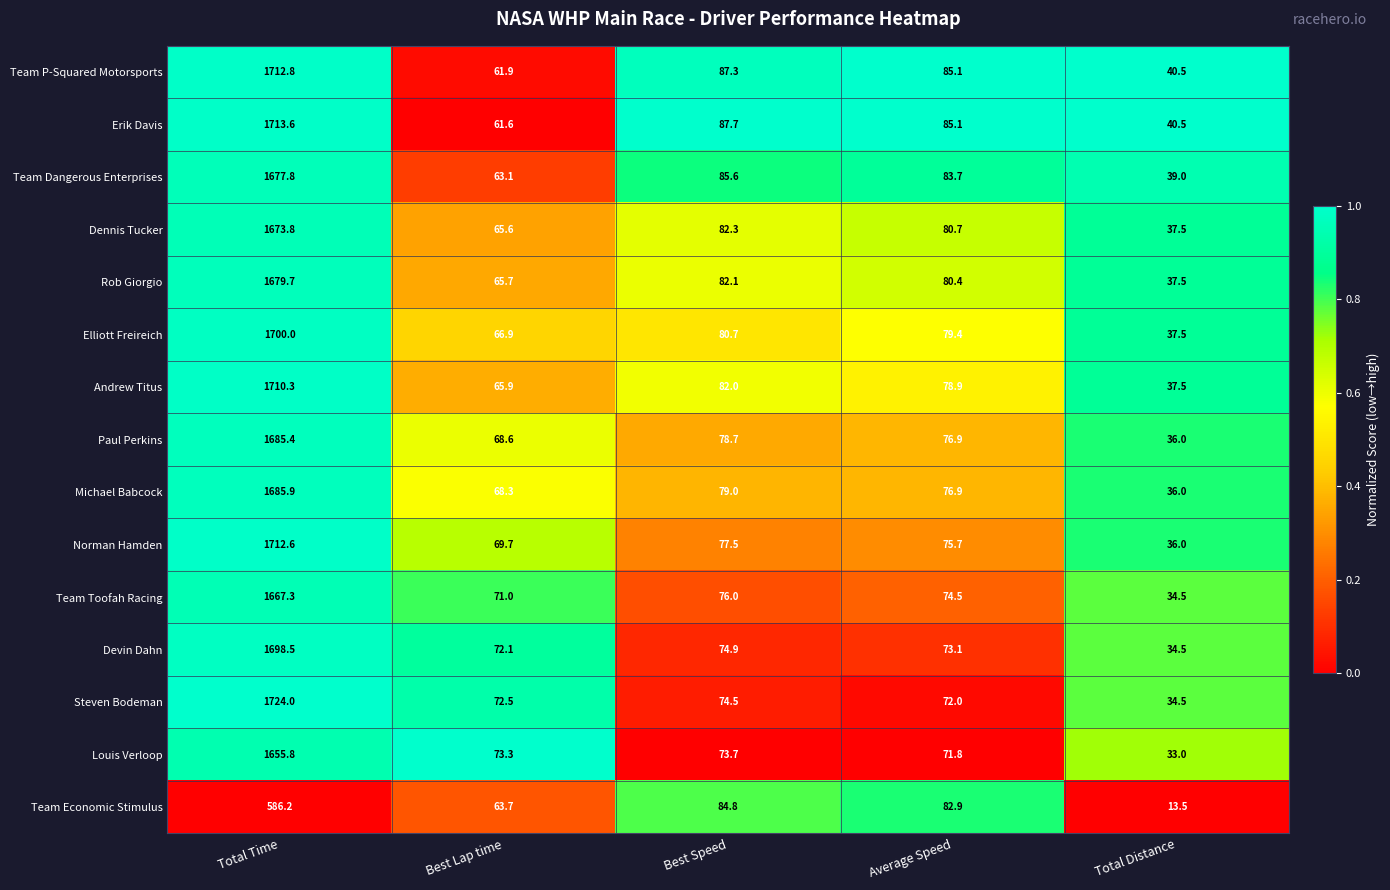

How many distinct data groups are displayed?

15